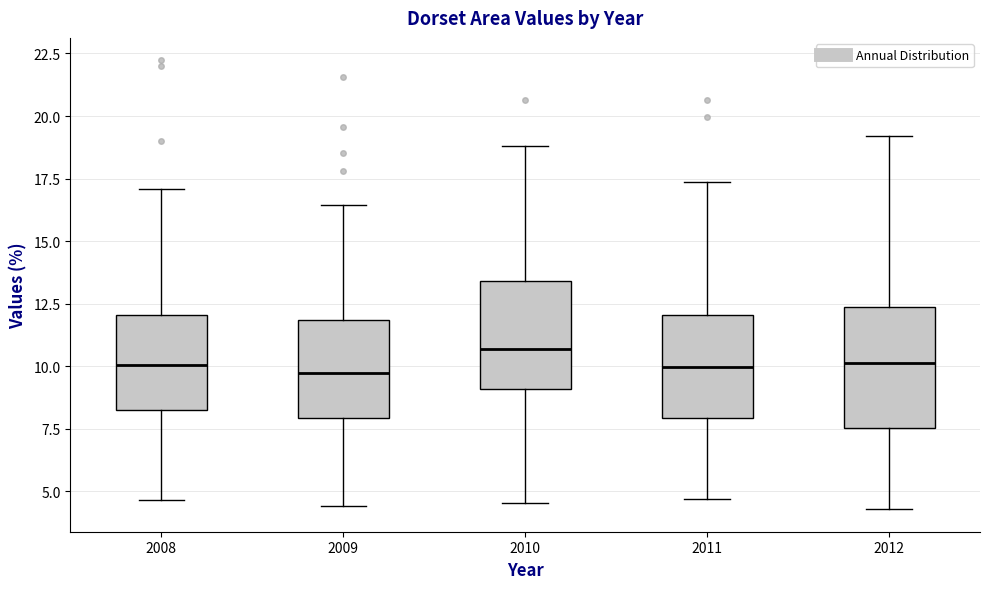

Reading left to right, transcribe this box plot: for each box, give where its median line is, the range the box spans, and where its two whiskers end, as read against the y-axis. The values are not printed on the chart, so give them approximately, as read against the axis.

2008: median 10.0, box 8.5 to 12.0, whiskers 4.5 to 17.0
2009: median 9.5, box 8.0 to 12.0, whiskers 4.5 to 16.5
2010: median 10.5, box 9.0 to 13.5, whiskers 4.5 to 19.0
2011: median 10.0, box 8.0 to 12.0, whiskers 4.5 to 17.5
2012: median 10.0, box 7.5 to 12.5, whiskers 4.5 to 19.0